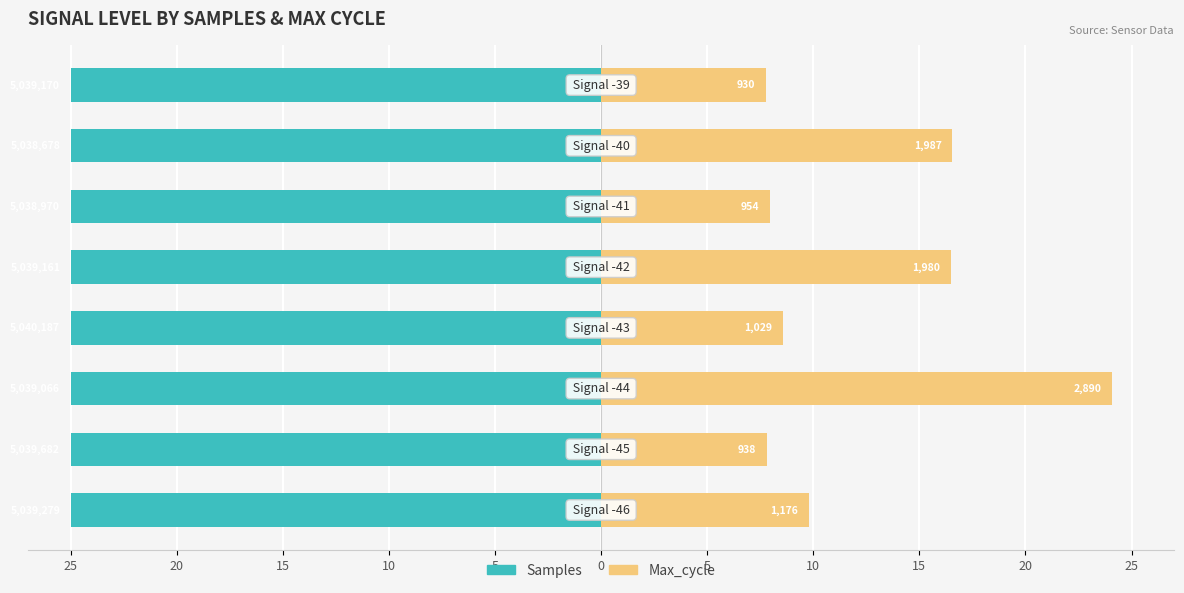

How many bars are there in total?

16